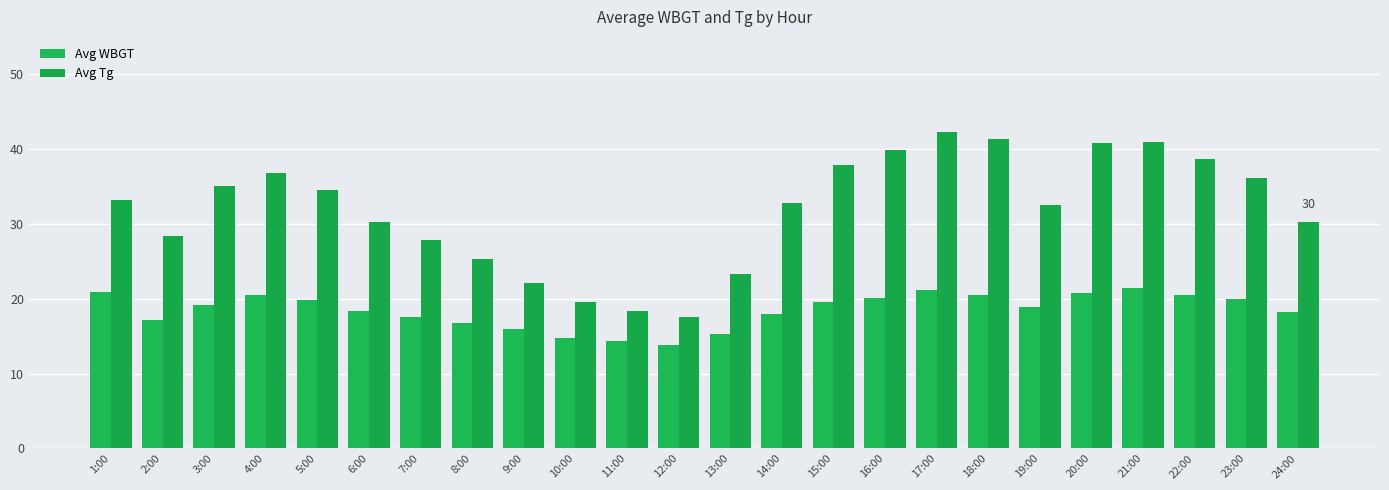

List the series in order of their peak value, highest first.

Avg Tg, Avg WBGT